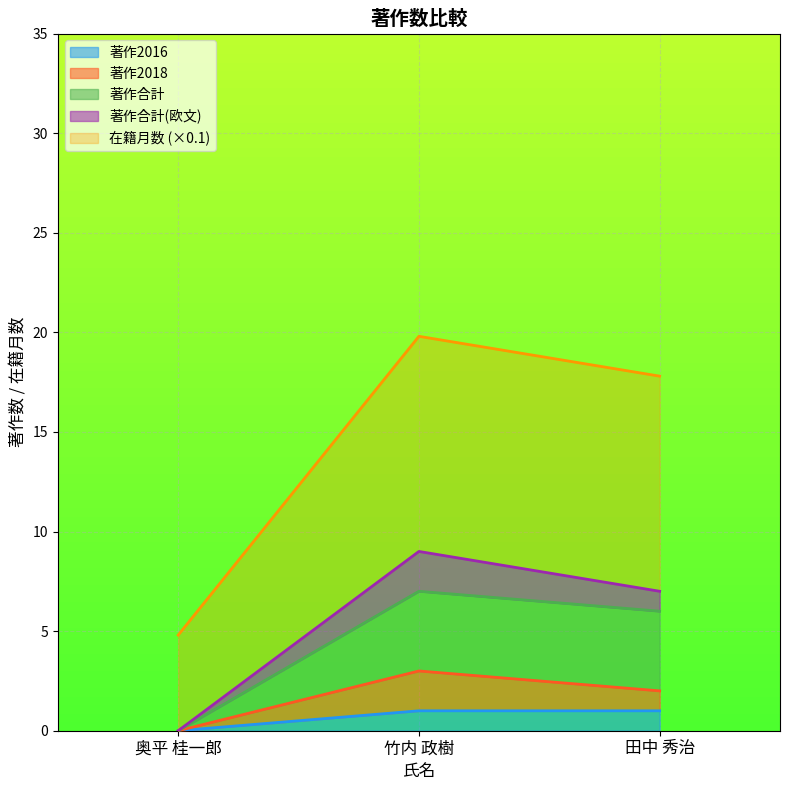

How many categories are shown in the chart?

3